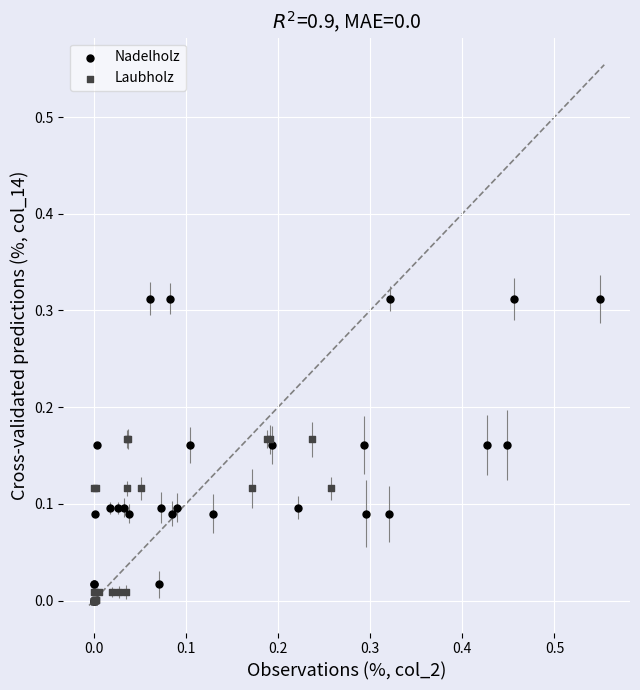

Which series has the widest spread of Y values?

Nadelholz